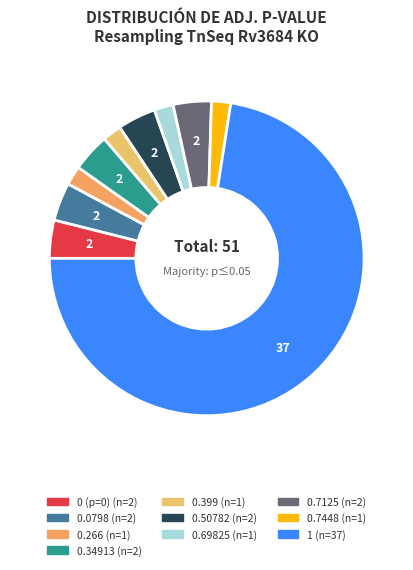

Count the number of slices in the pie.

10